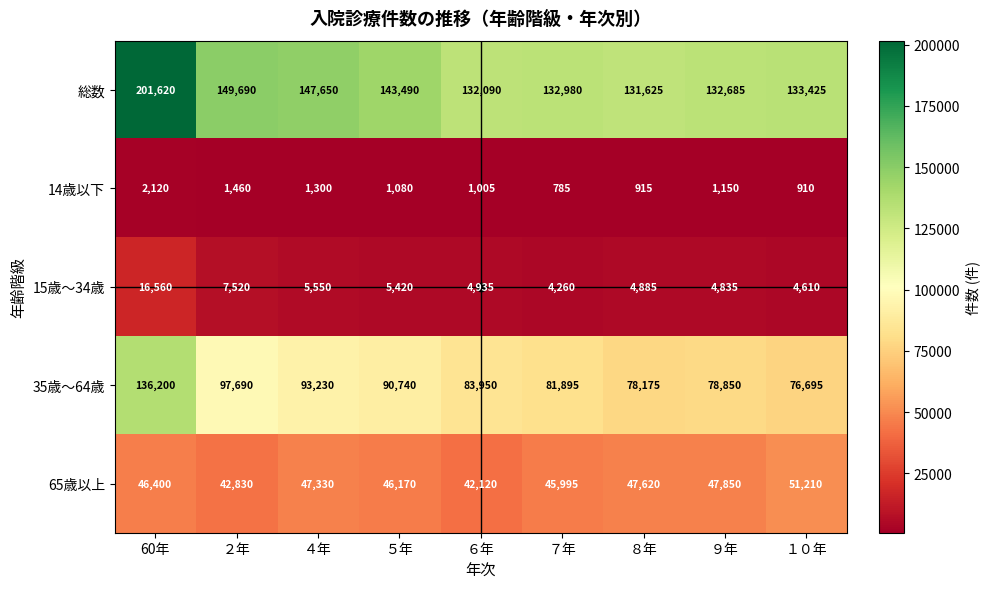

Rank the series by their maximum value, from highest to lowest.

総数, 35歳～64歳, 65歳以上, 15歳～34歳, 14歳以下